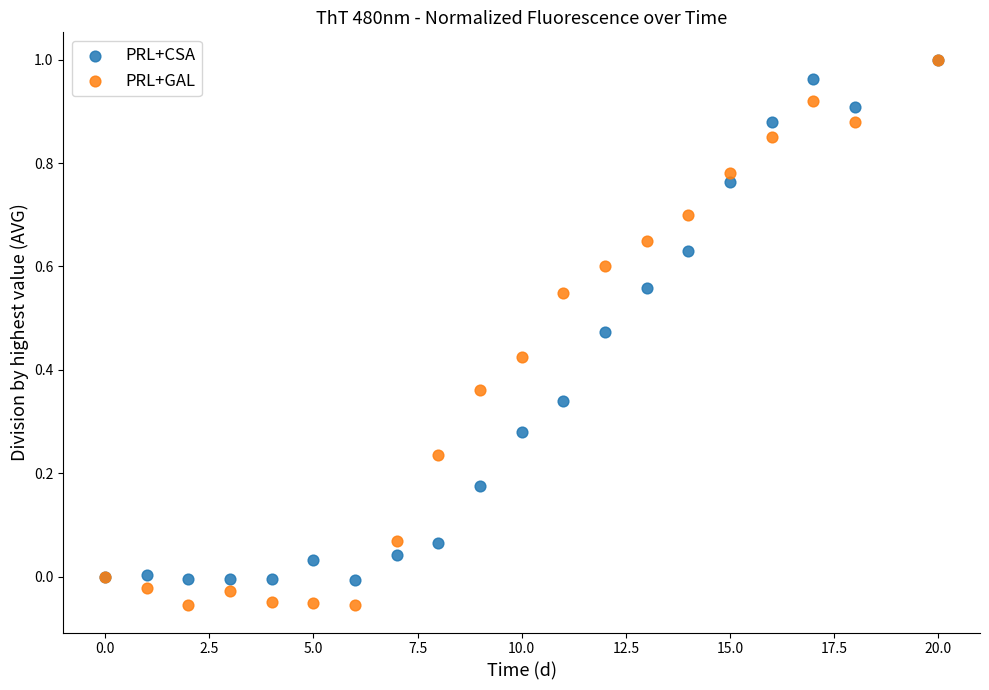

What are all the series names shown in the legend?

PRL+CSA, PRL+GAL